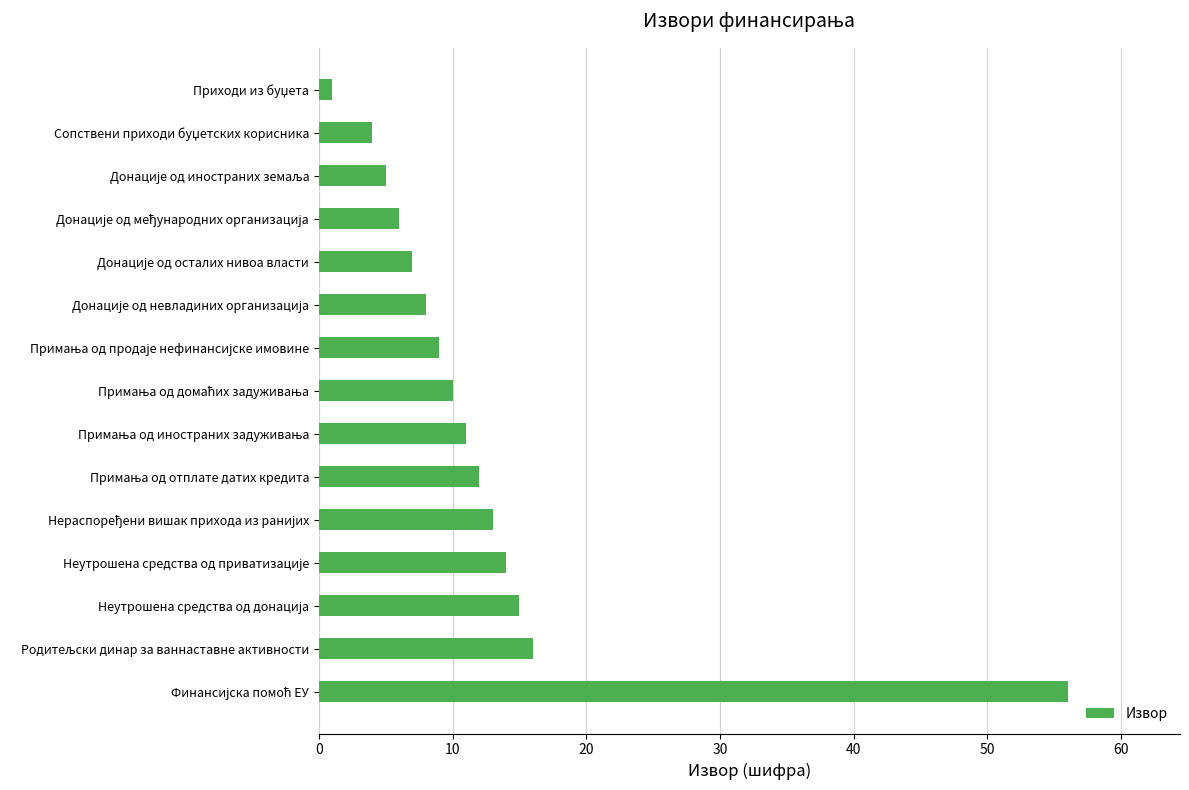

What is the average value?

12